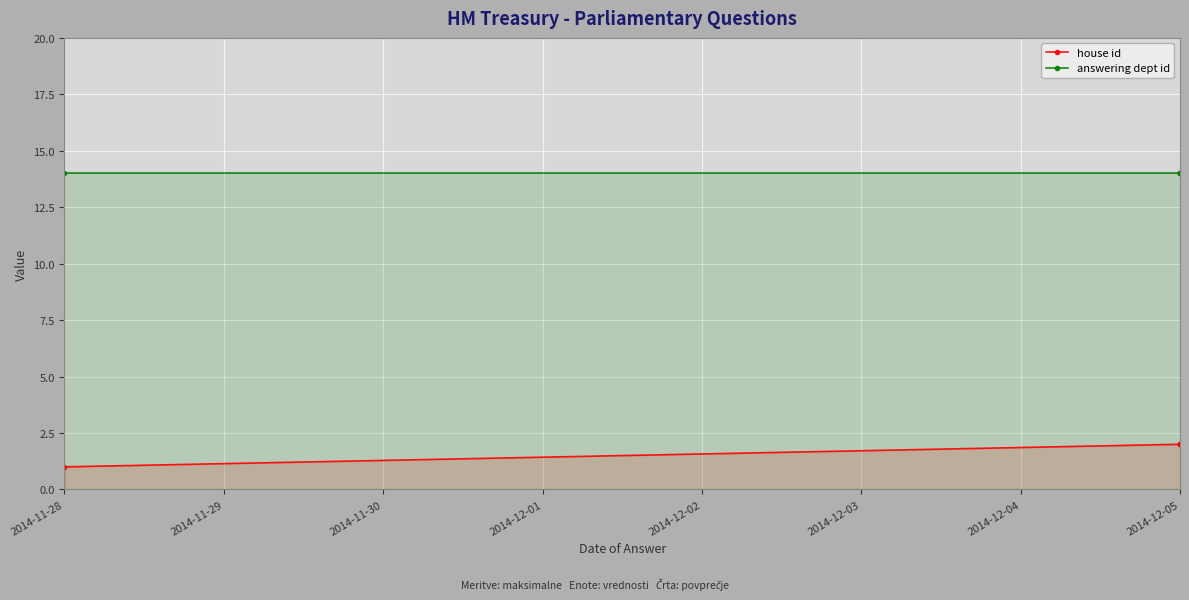

What is the minimum value for house id?

1